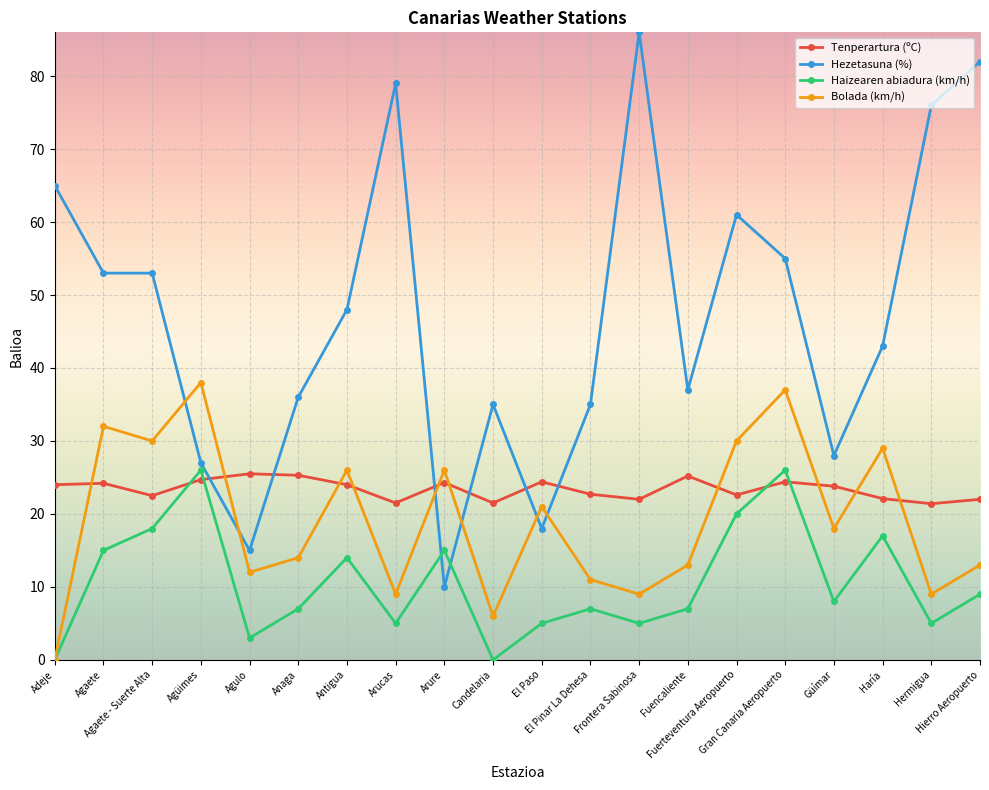

At which category does Haizearen abiadura (km/h) reach its first local valley?

Agulo